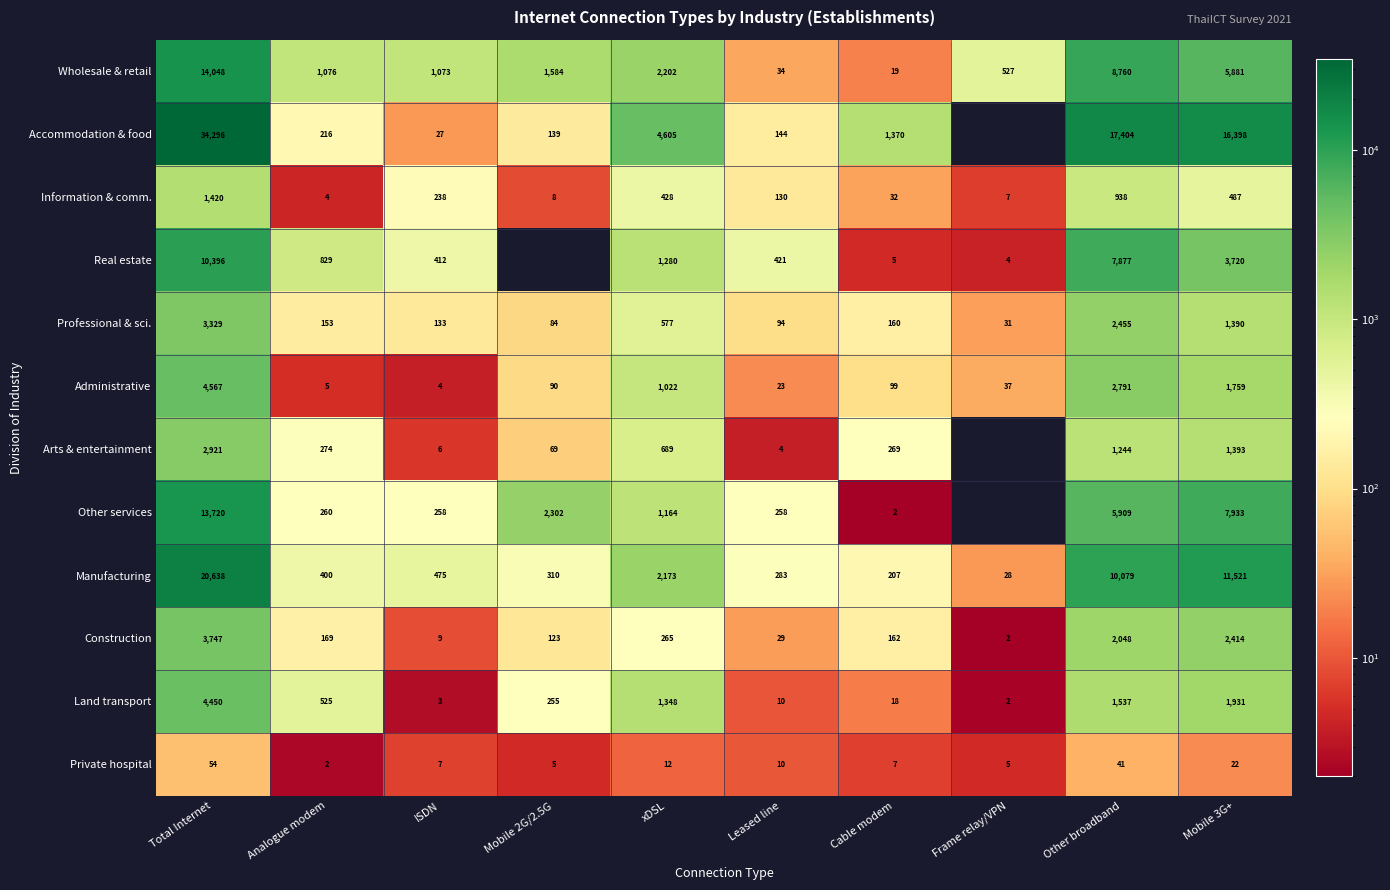

How many data points does each series have?

10